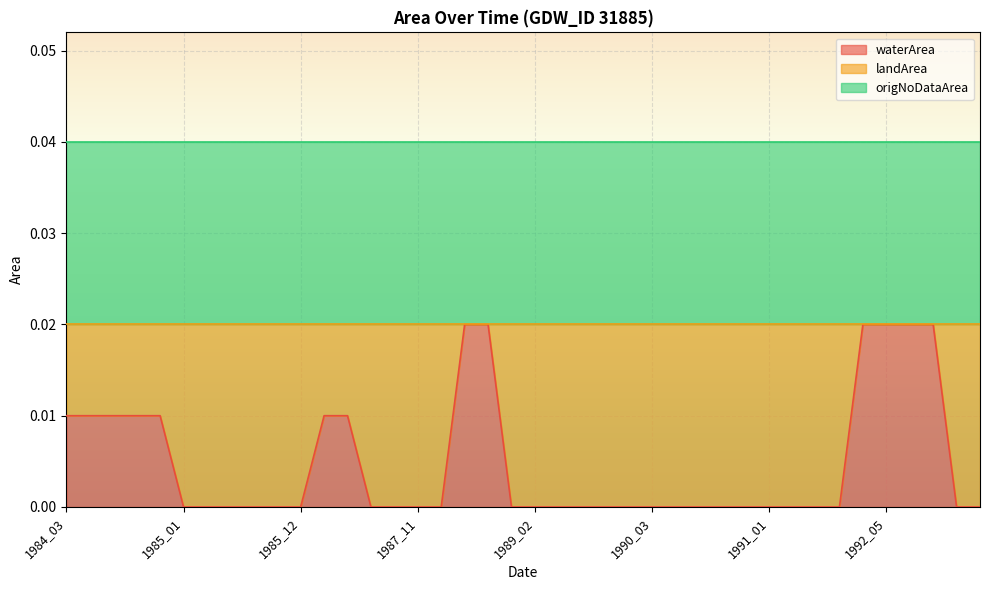

Does the chart display data point markers on the line(s)?

No